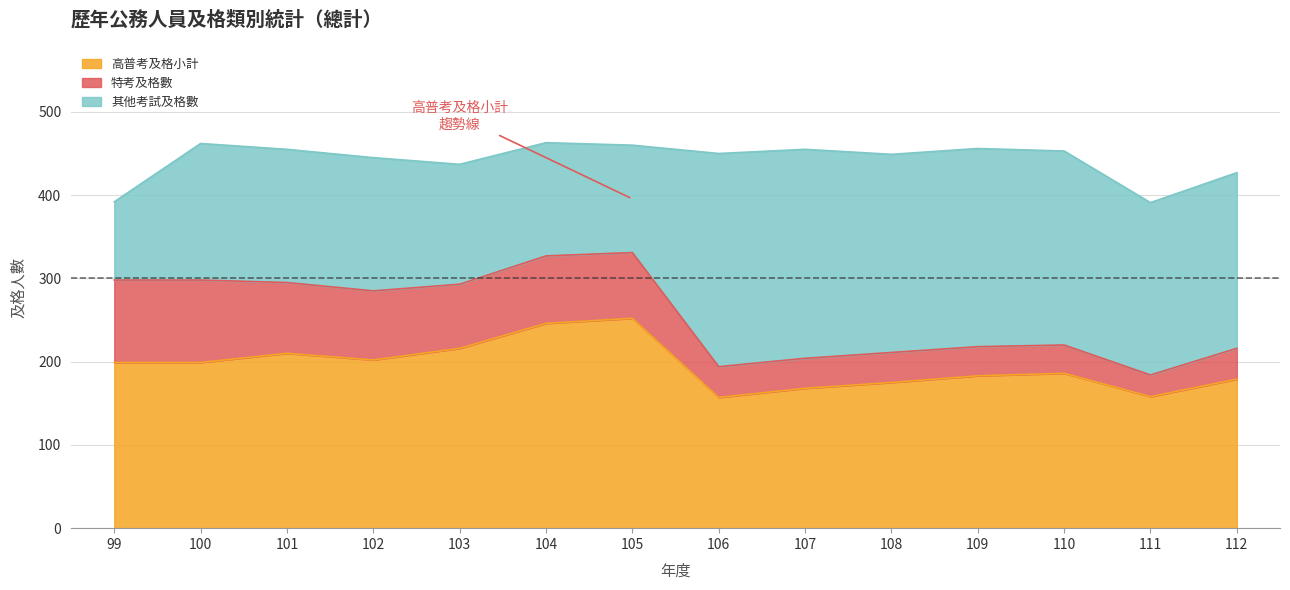

Does the chart display data point markers on the line(s)?

No